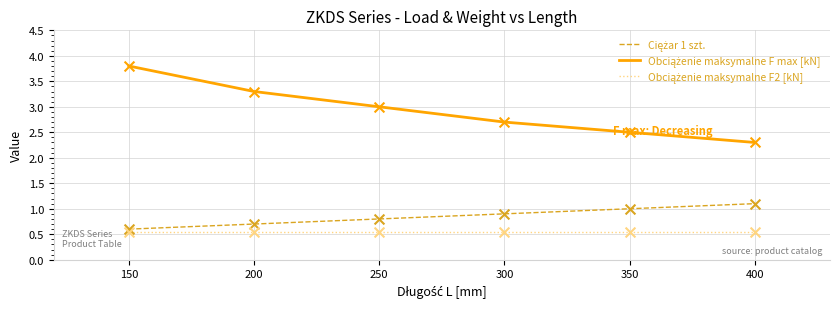

At which category does the chart reach its peak across all series?

150